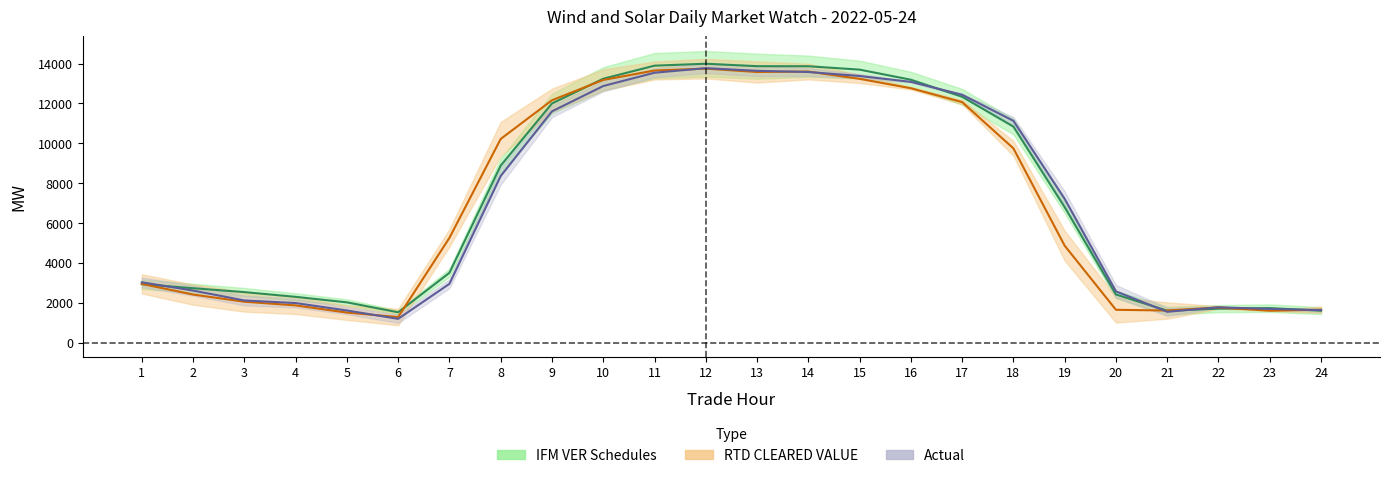

Between 20 and 14, which is larger?

14